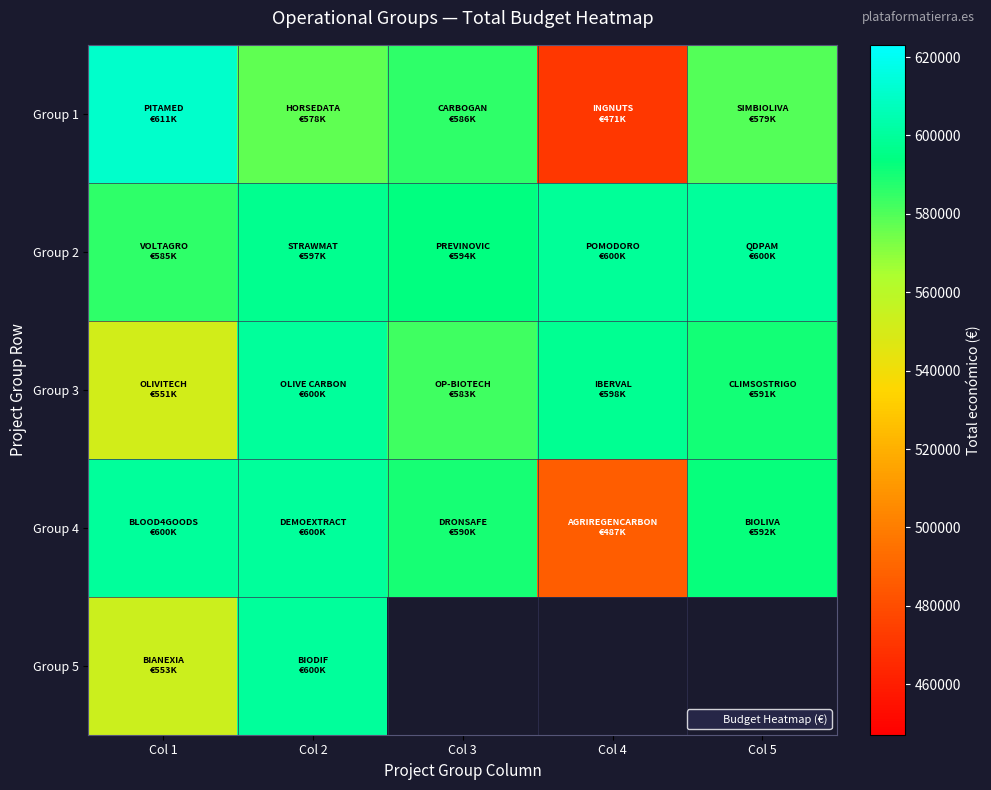

At which category is the sum across all series the highest?

Col 2